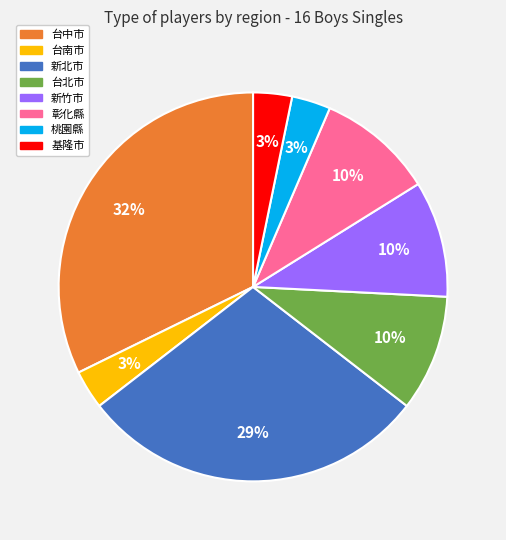

Count the number of slices in the pie.

8